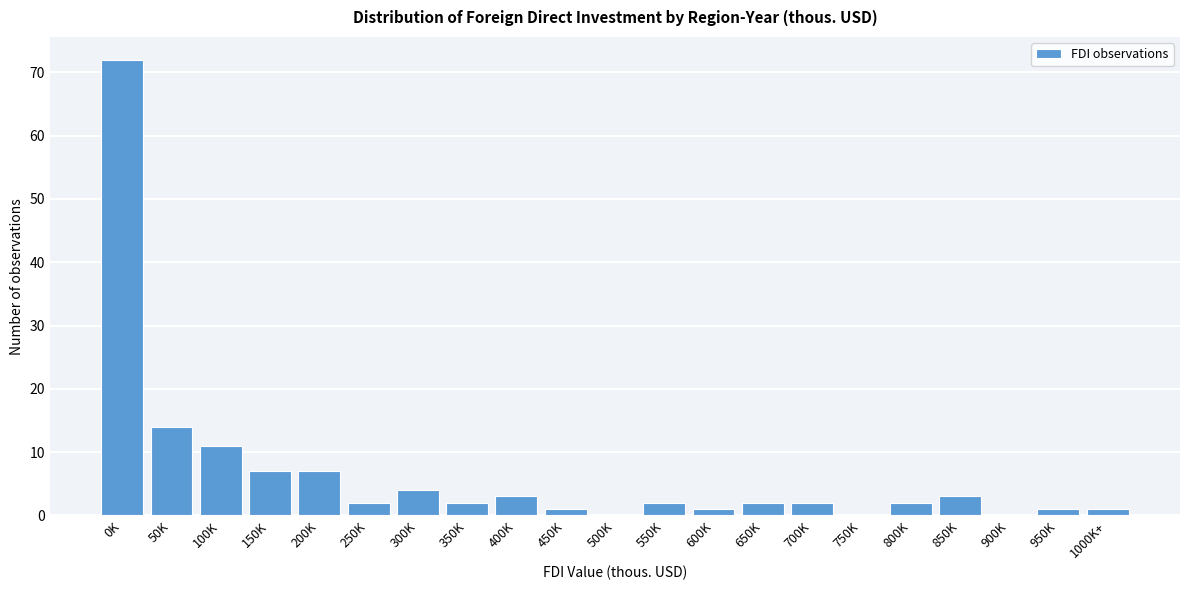

Reading left to right, what are all the values shown in this chart?

0K=72	50K=14	100K=11	150K=7	200K=7	250K=2	300K=4	350K=2	400K=3	450K=1	500K=0	550K=2	600K=1	650K=2	700K=2	750K=0	800K=2	850K=3	900K=0	950K=1	1000K+=1